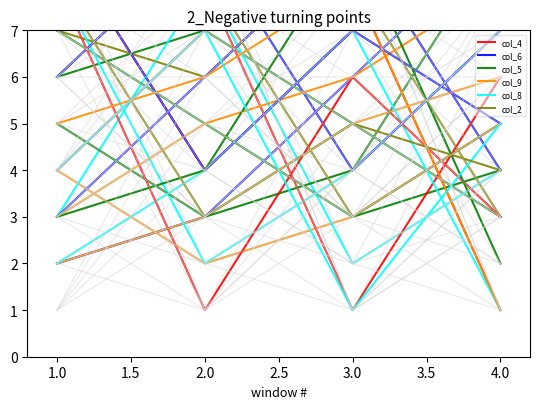

What is the sum of all col_9 values?

14